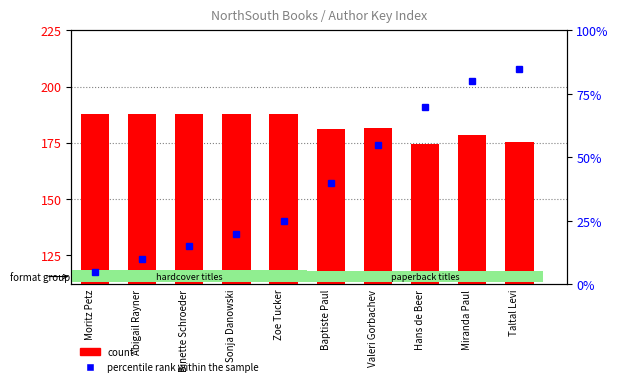

What is the value of the percentile rank within the sample bar at the 3rd from the left?

15.0